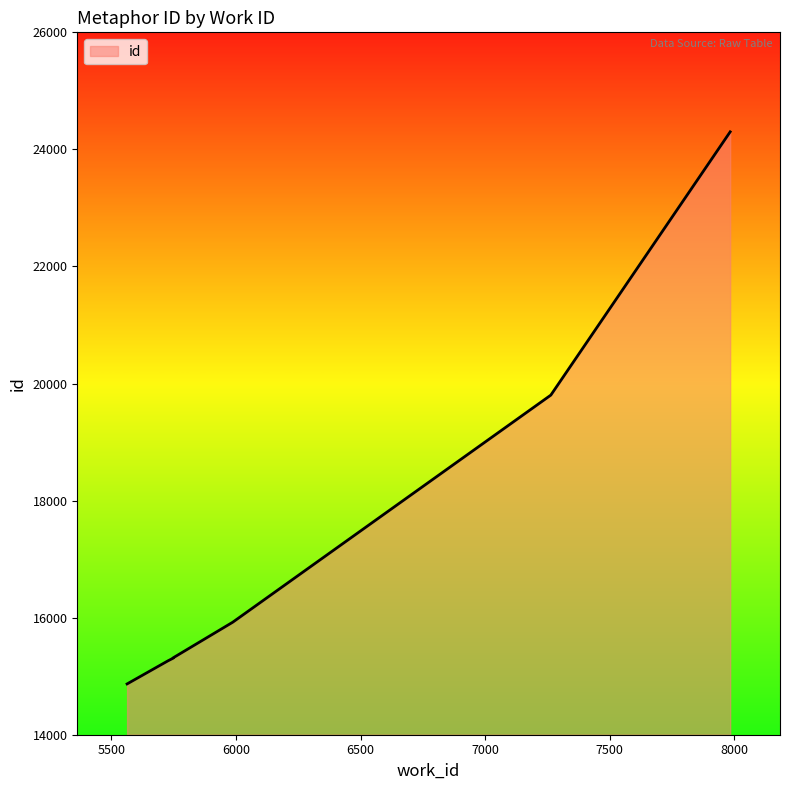

Approximately how many times larger is the value at 5563 compared to 7264?

0.8